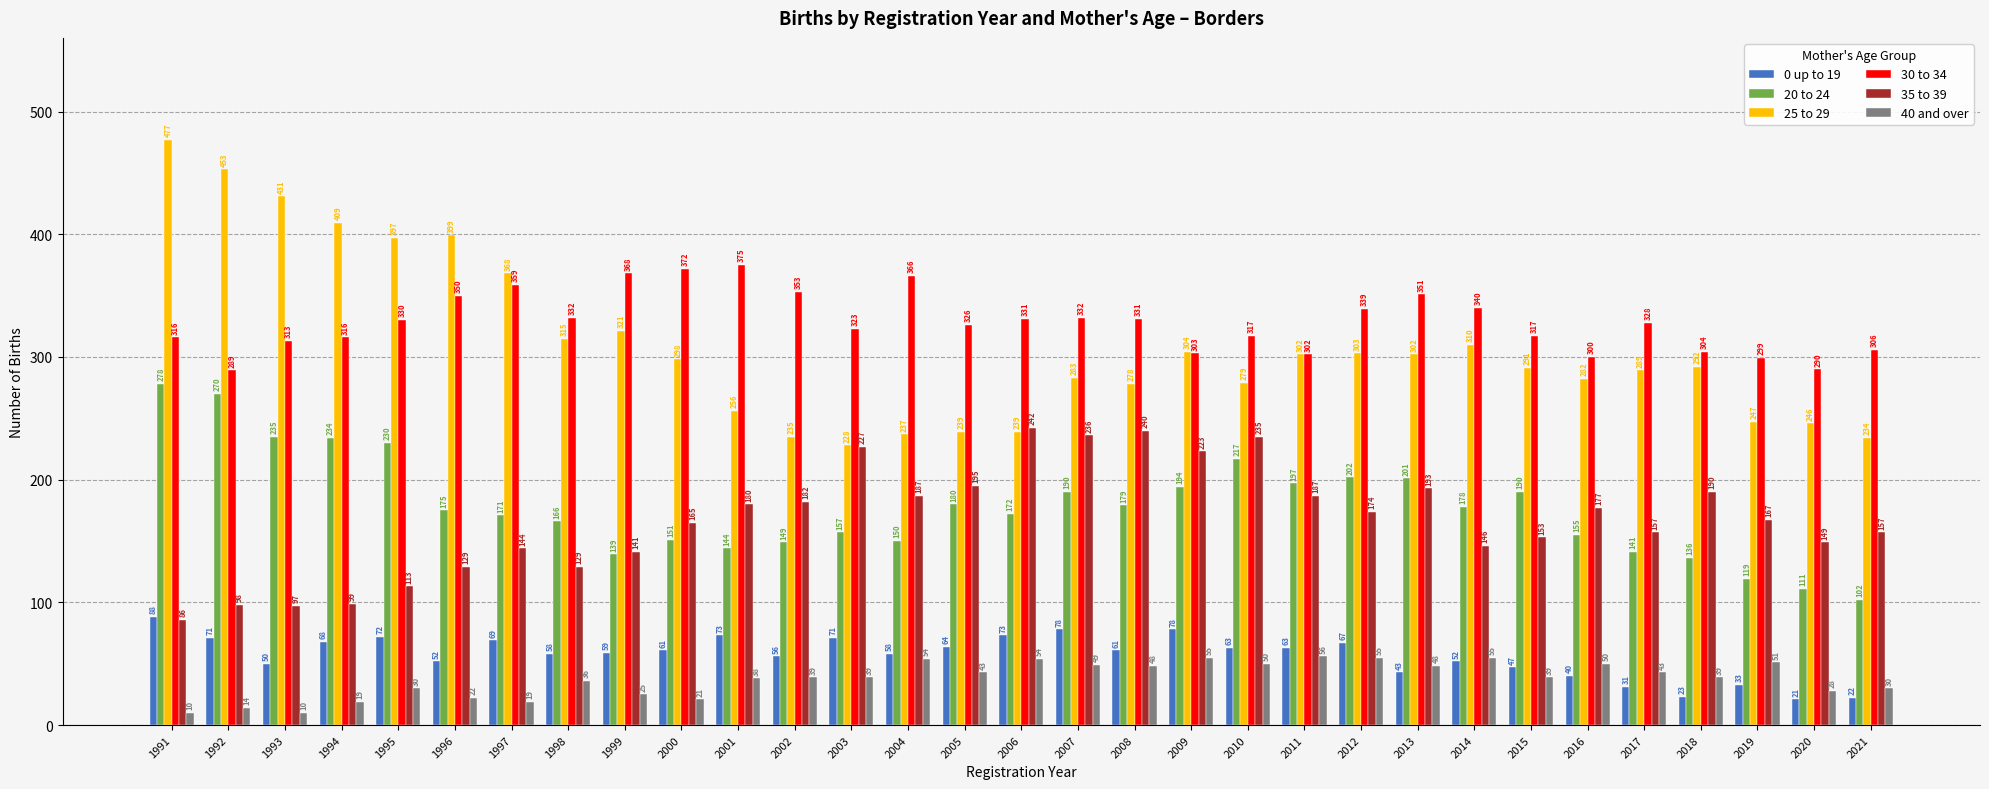

Reading left to right, transcribe all the data shown in this chart.

0 up to 19: 88	71	50	68	72	52	69	58	59	61	73	56	71	58	64	73	78	61	78	63	63	67	43	52	47	40	31	23	33	21	22
20 to 24: 278	270	235	234	230	175	171	166	139	151	144	149	157	150	180	172	190	179	194	217	197	202	201	178	190	155	141	136	119	111	102
25 to 29: 477	453	431	409	397	399	368	315	321	298	256	235	228	237	239	239	283	278	304	279	302	303	302	310	291	282	289	292	247	246	234
30 to 34: 316	289	313	316	330	350	359	332	368	372	375	353	323	366	326	331	332	331	303	317	302	339	351	340	317	300	328	304	299	290	306
35 to 39: 86	98	97	99	113	129	144	129	141	165	180	182	227	187	195	242	236	240	223	235	187	174	193	146	153	177	157	190	167	149	157
40 and over: 10	14	10	19	30	22	19	36	25	21	38	39	39	54	43	54	49	48	55	50	56	55	48	55	39	50	43	39	51	28	30